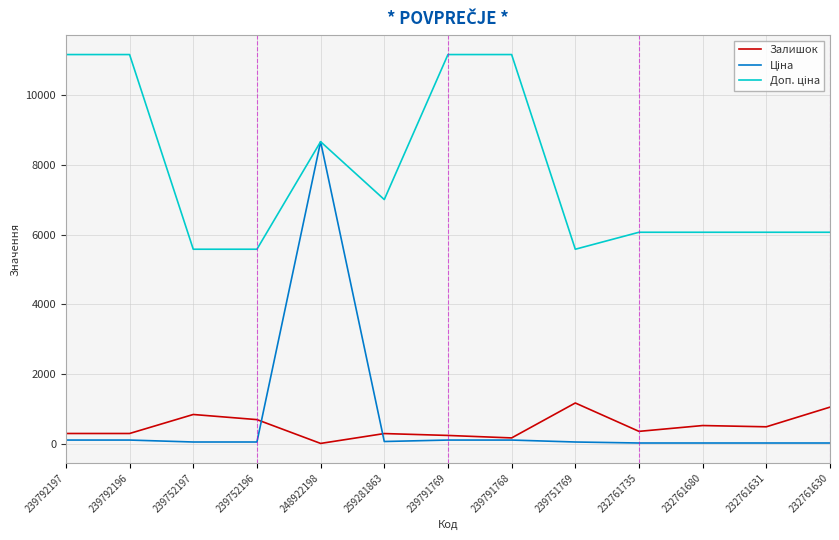

At which category is the sum across all series the highest?

248922198